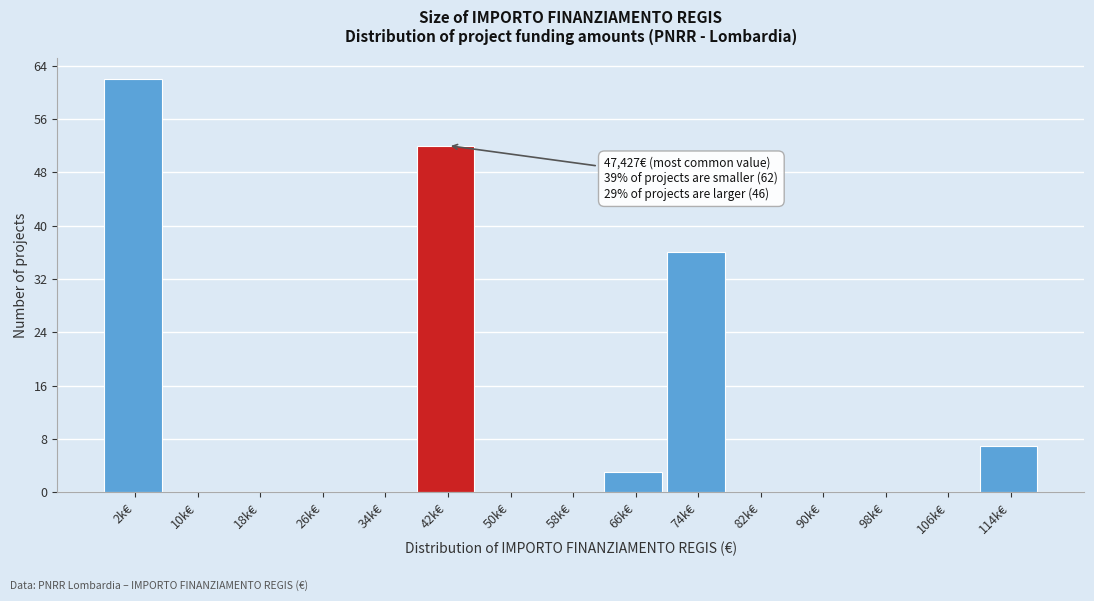

Reading left to right, extract all data points from this chart.

2k€=62	10k€=0	18k€=0	26k€=0	34k€=0	42k€=52	50k€=0	58k€=0	66k€=3	74k€=36	82k€=0	90k€=0	98k€=0	106k€=0	114k€=7